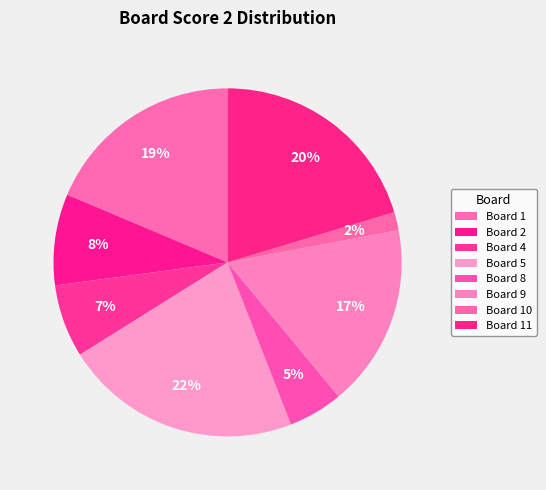

How many segments does this pie chart have?

8